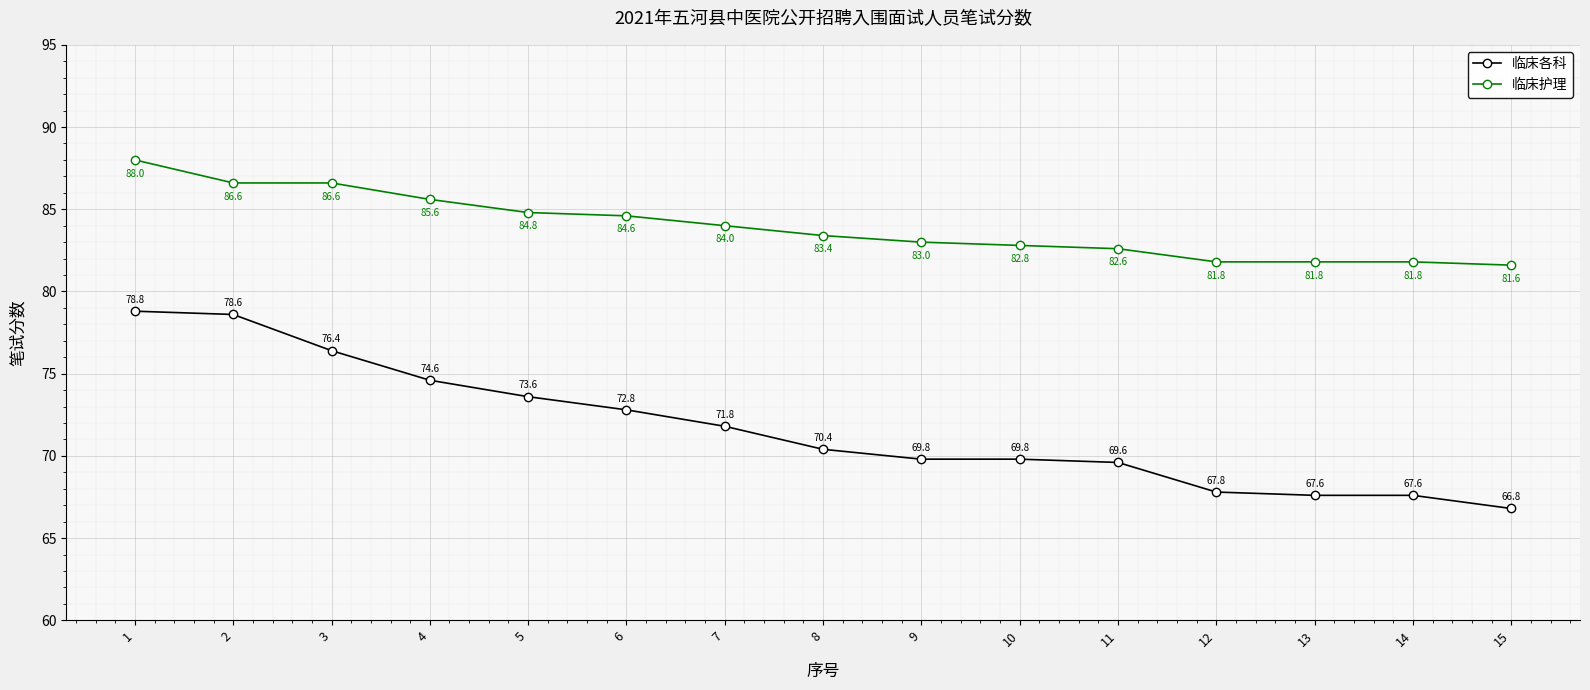

At which label does 临床各科 reach its peak?

1